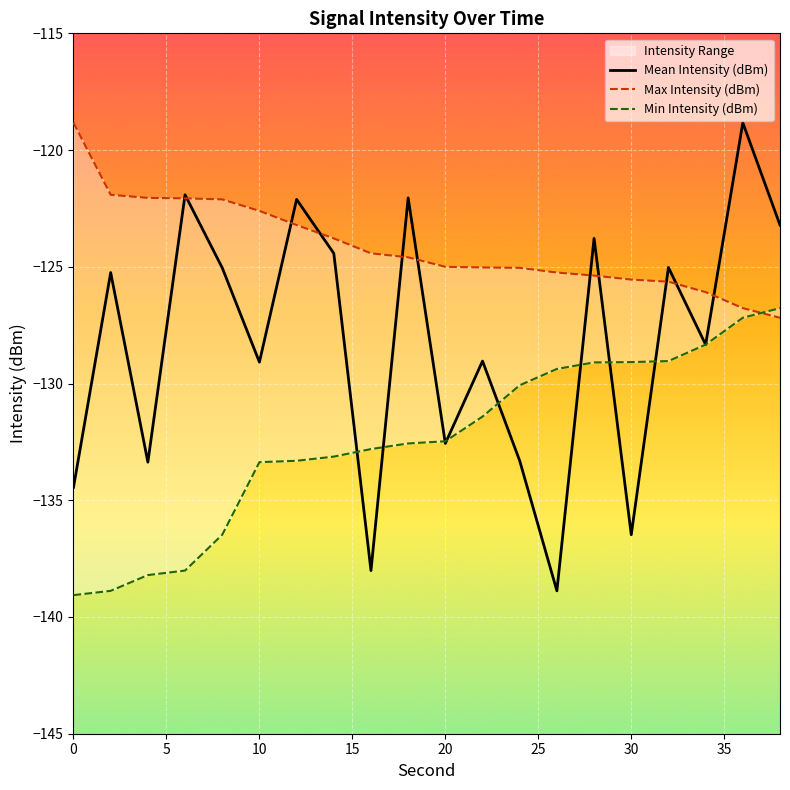

What is the minimum value for Mean Intensity (dBm)?

-138.9